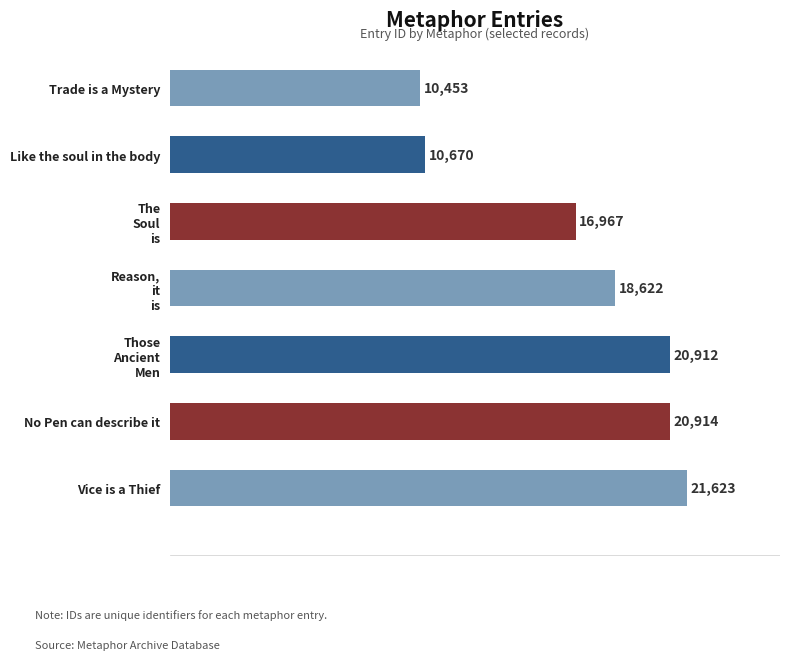

Rank the categories by value from highest to lowest.

Vice is a Thief, No Pen can describe it, Those
Ancient
Men, Reason,
it
is, The
Soul
is, Like the soul in the body, Trade is a Mystery